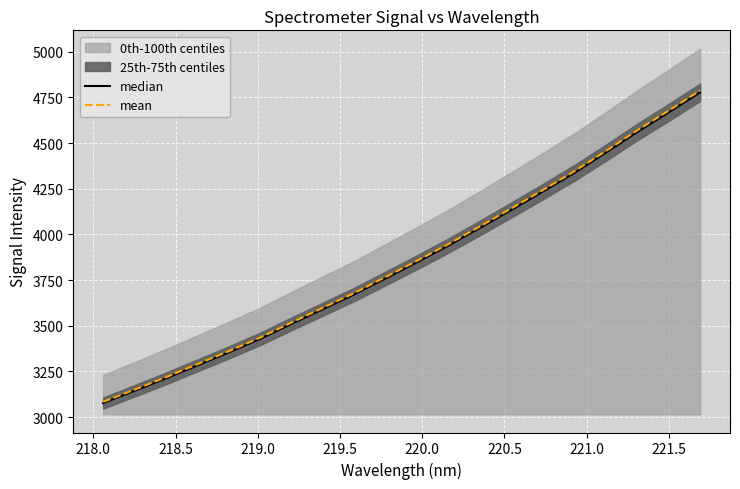

What is the maximum value for mean?

4787.9